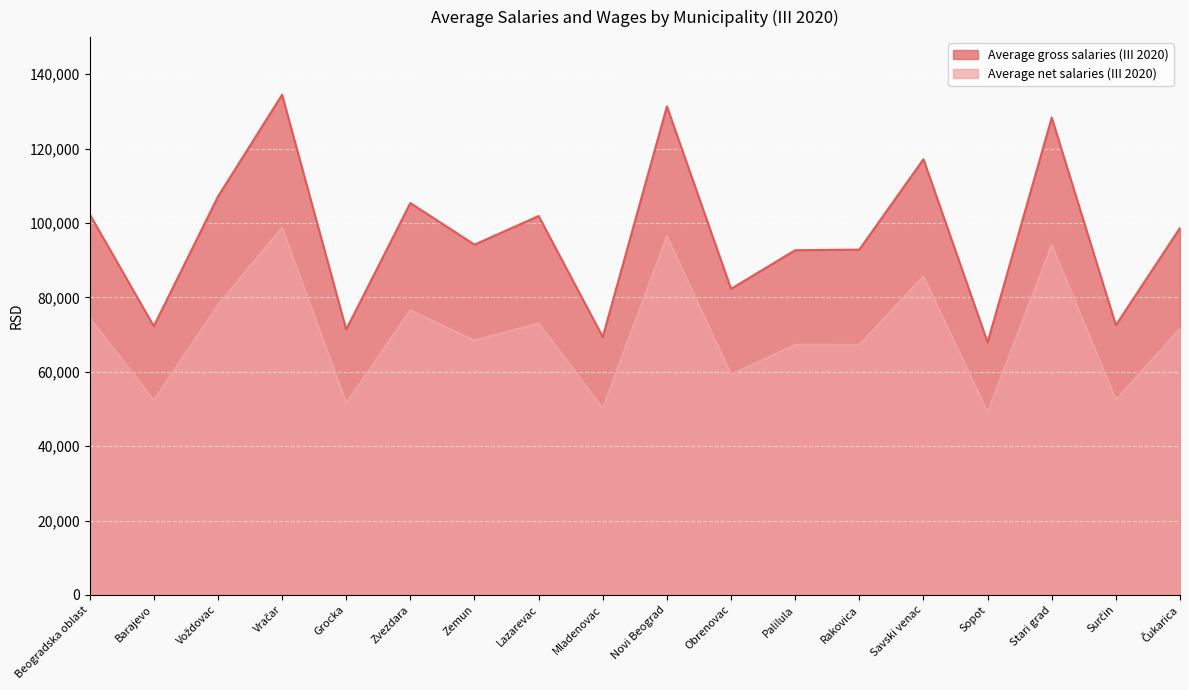

Reading left to right, list all the values displayed in this chart.

Average gross salaries (III 2020): Beogradska oblast=102381	Barajevo=72248	Voždovac=107096	Vračar=134497	Grocka=71360	Zvezdara=105374	Zemun=94193	Lazarevac=101887	Mladenovac=69359	Novi Beograd=131349	Obrenovac=82304	Palilula=92688	Rakovica=92849	Savski venac=117163	Sopot=67904	Stari grad=128322	Surčin=72521	Čukarica=98673
Average net salaries (III 2020): Beogradska oblast=74491	Barajevo=52332	Voždovac=77924	Vračar=98774	Grocka=51579	Zvezdara=76550	Zemun=68398	Lazarevac=73021	Mladenovac=50165	Novi Beograd=96478	Obrenovac=59270	Palilula=67229	Rakovica=67218	Savski venac=85641	Sopot=49109	Stari grad=94051	Surčin=52474	Čukarica=71559